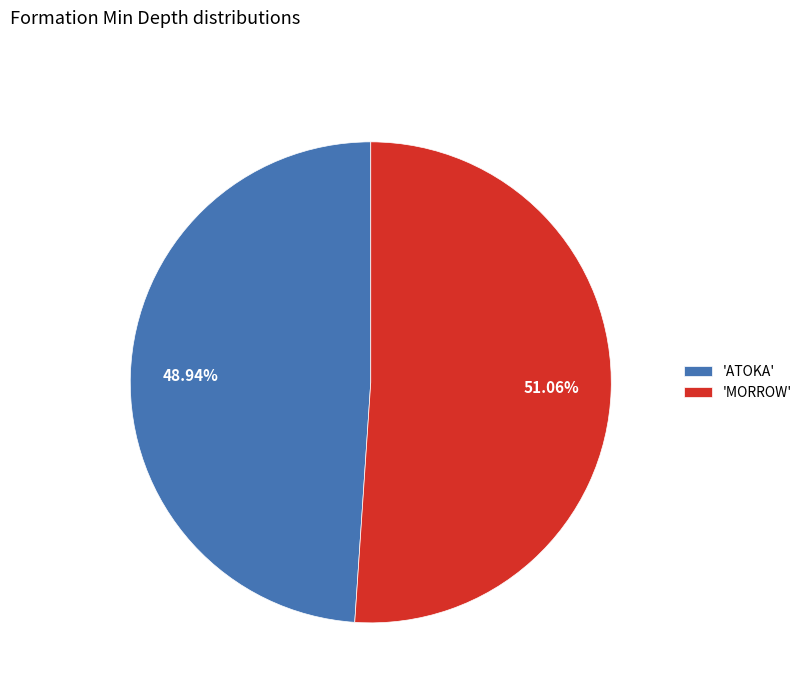

Approximately how many times larger is the value at 'ATOKA' compared to 'MORROW'?

1.0